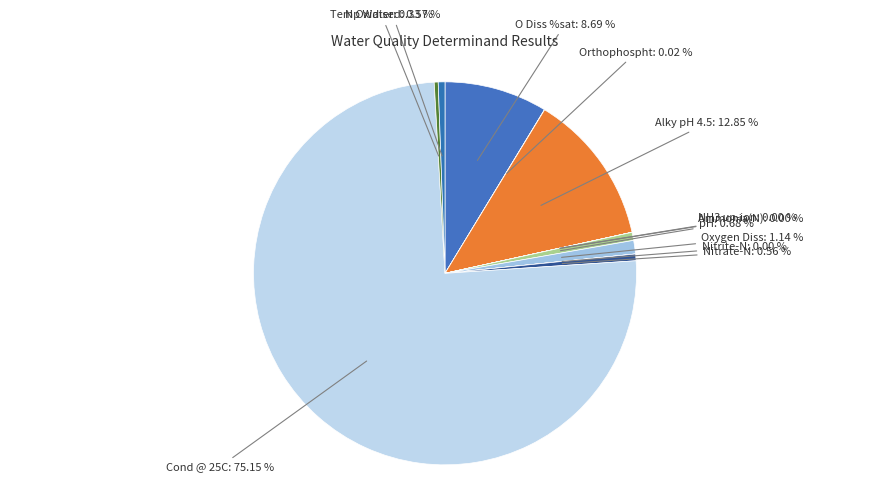

Count the number of slices in the pie.

12